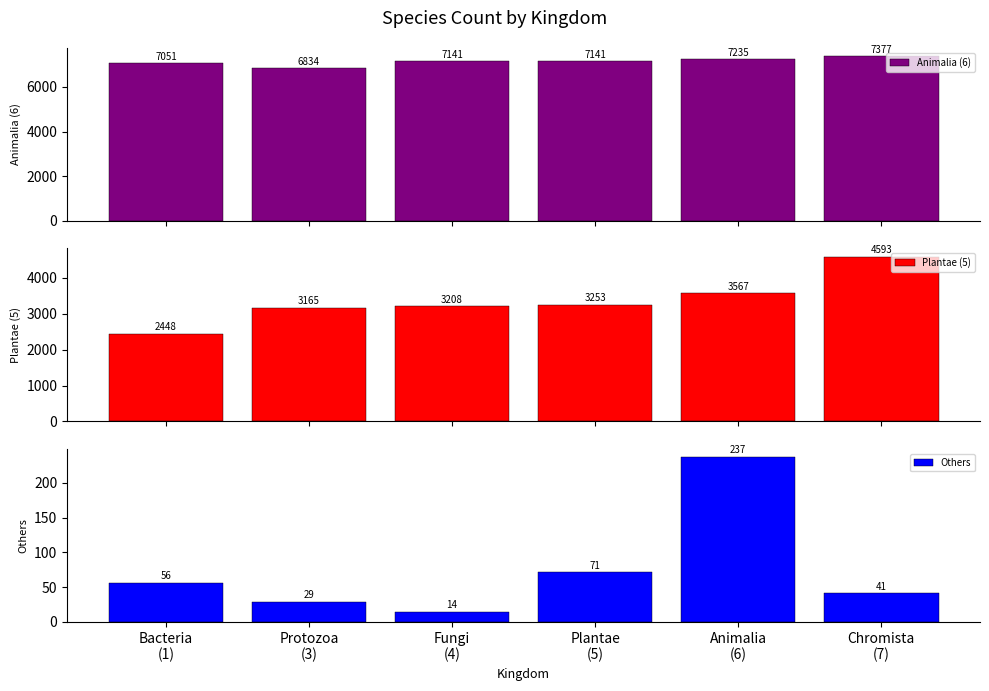

Is it true that Plantae (5) equals 3208 at Fungi
(4)?

True